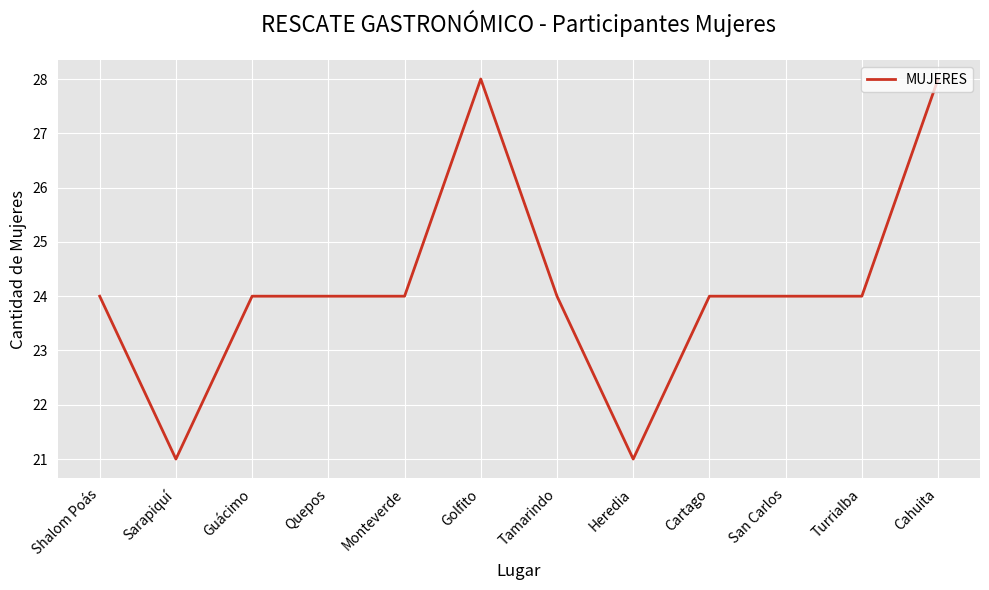

The value at San Carlos is 24. True or false?

True